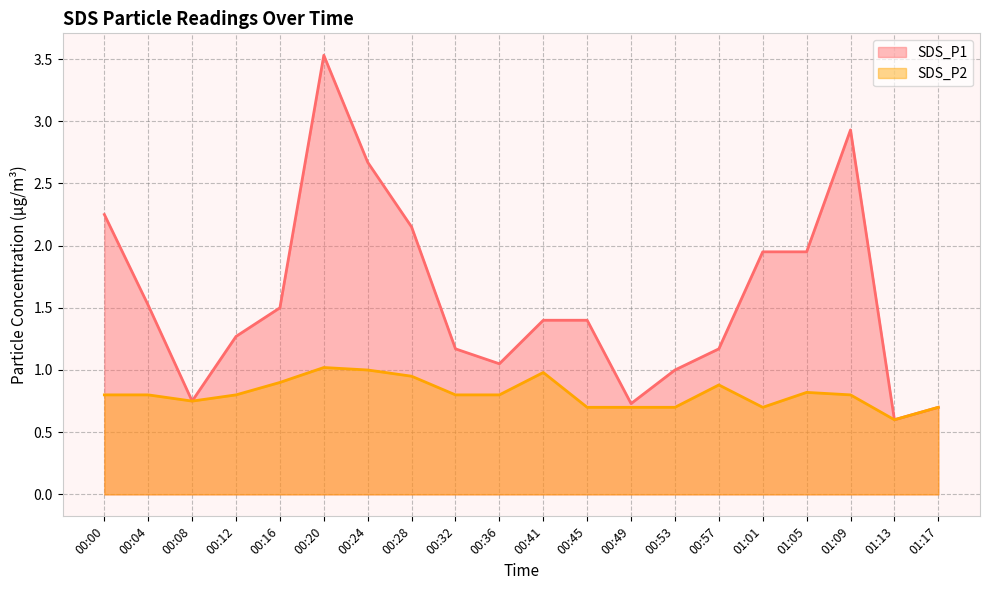

Reading left to right, list all the values displayed in this chart.

SDS_P1: 2.2	1.5	0.8	1.3	1.5	3.5	2.7	2.1	1.2	1.1	1.4	1.4	0.7	1.0	1.2	1.9	1.9	2.9	0.6	0.7
SDS_P2: 0.8	0.8	0.8	0.8	0.9	1.0	1.0	0.9	0.8	0.8	1.0	0.7	0.7	0.7	0.9	0.7	0.8	0.8	0.6	0.7